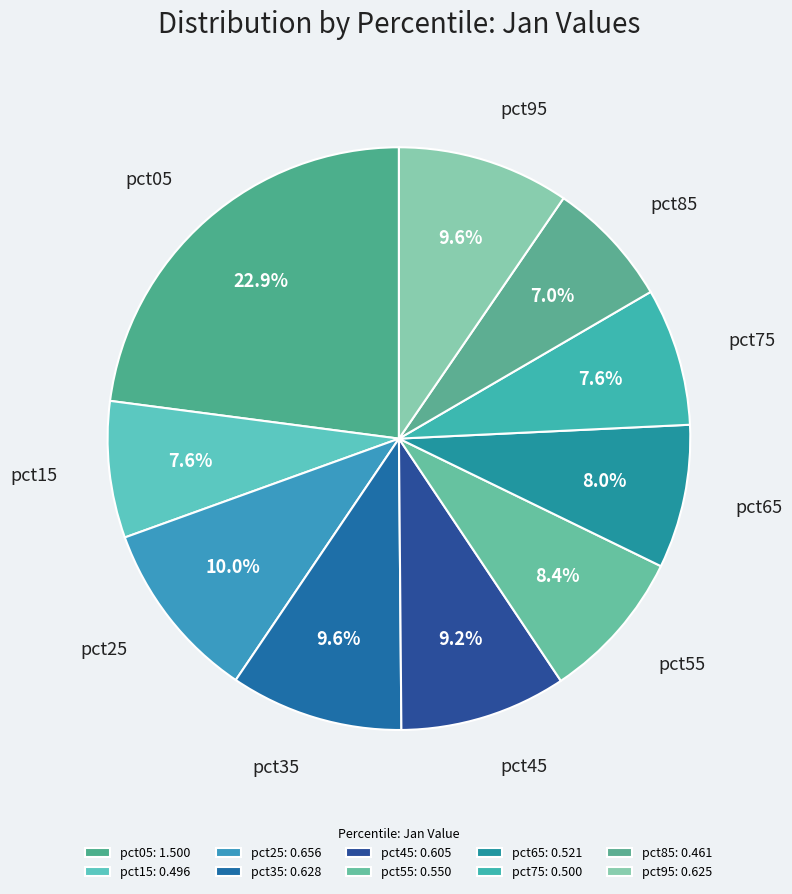

To the nearest percent, what is the difference between the pct25 and pct05 slice percentages?

13%